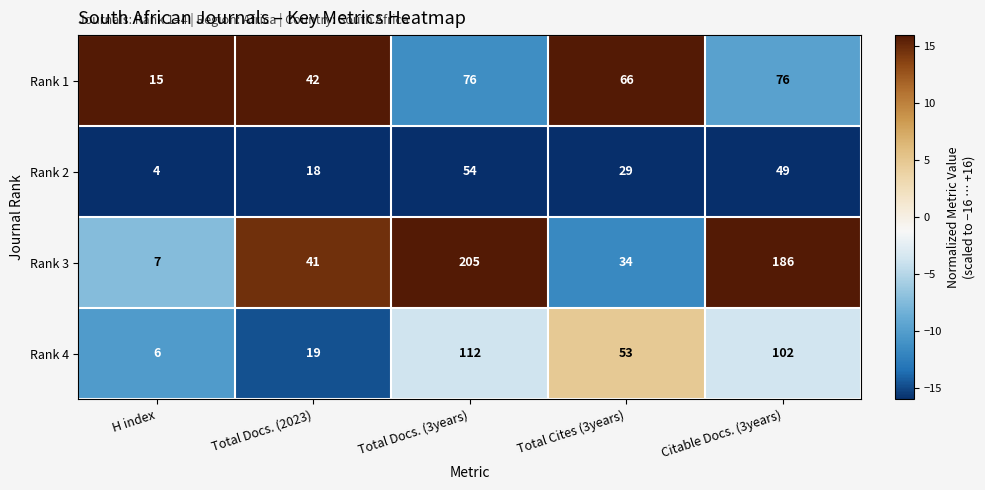

Reading left to right, transcribe all the data shown in this chart.

Rank 1: H index=15	Total Docs. (2023)=42	Total Docs. (3years)=76	Total Cites (3years)=66	Citable Docs. (3years)=76
Rank 2: H index=4	Total Docs. (2023)=18	Total Docs. (3years)=54	Total Cites (3years)=29	Citable Docs. (3years)=49
Rank 3: H index=7	Total Docs. (2023)=41	Total Docs. (3years)=205	Total Cites (3years)=34	Citable Docs. (3years)=186
Rank 4: H index=6	Total Docs. (2023)=19	Total Docs. (3years)=112	Total Cites (3years)=53	Citable Docs. (3years)=102